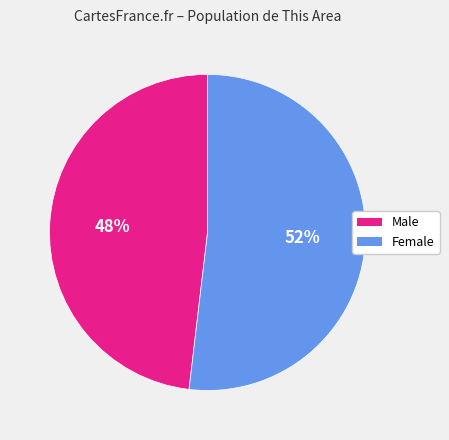

Is it true that Female is 37% of the pie?

False